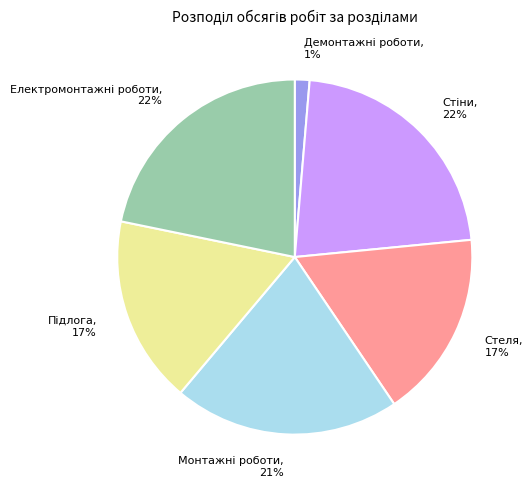

To the nearest percent, what is the difference between the largest and smallest slice percentages?

21%